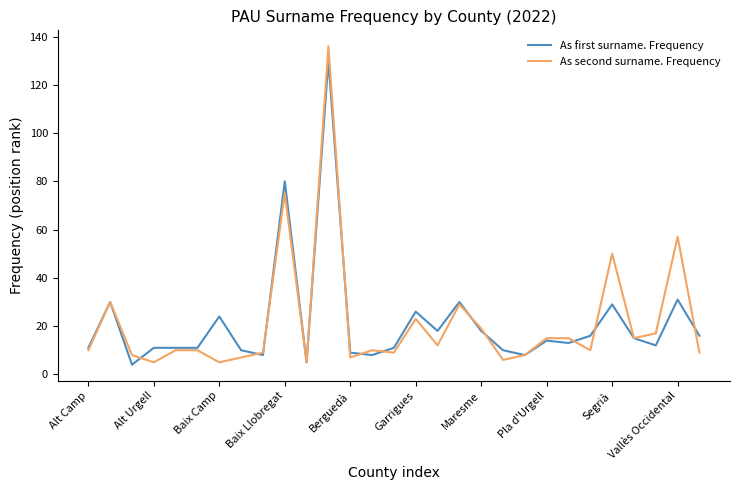

List the series in order of their peak value, highest first.

As second surname. Frequency, As first surname. Frequency